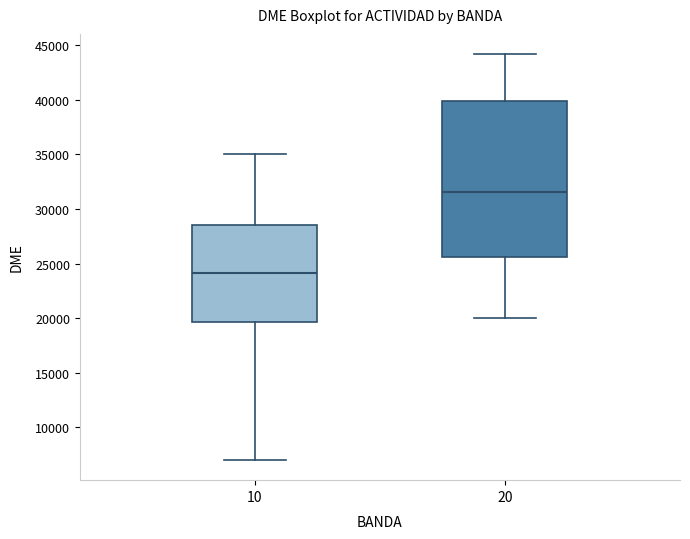

Reading left to right, transcribe this box plot: for each box, give where its median line is, the range the box spans, and where its two whiskers end, as read against the y-axis. The values are not printed on the chart, so give them approximately, as read against the axis.

10: median 24000, box 19500 to 28500, whiskers 7000 to 35000
20: median 31500, box 25500 to 40000, whiskers 20000 to 44000